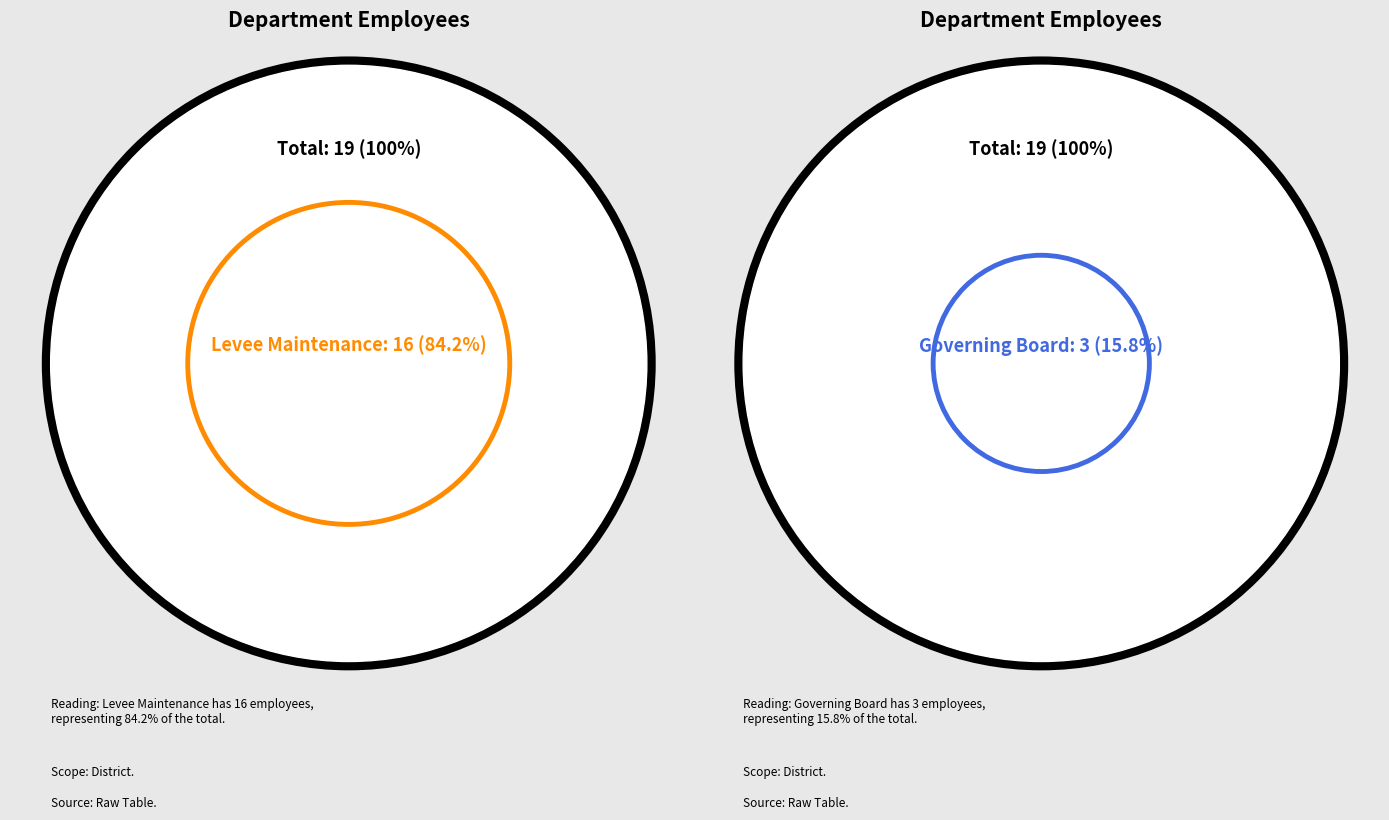

Which category accounts for the majority?

Levee Maintenance